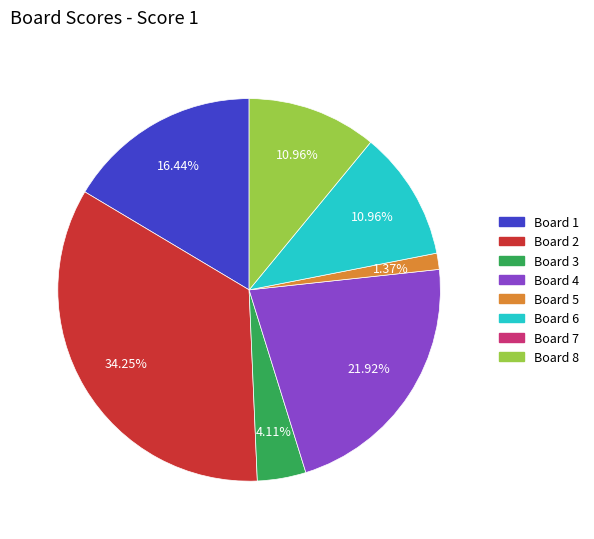

Is there any slice that represents more than half of the pie?

No